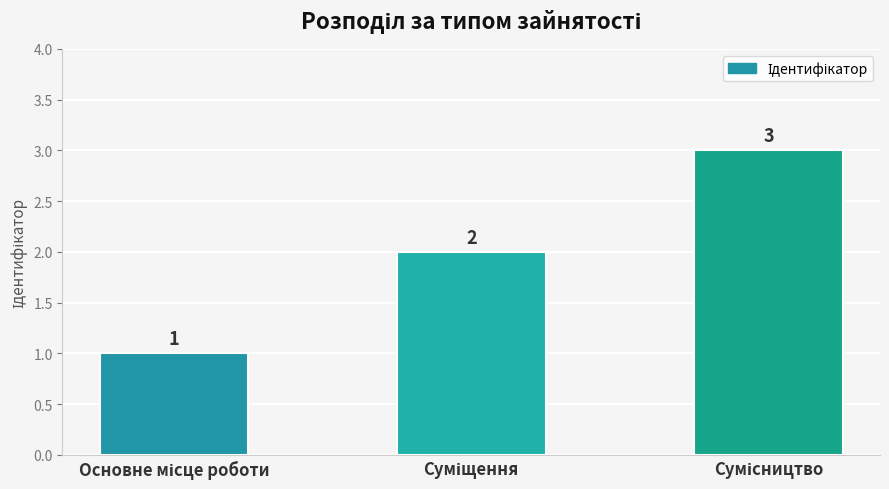

What is the maximum value shown in the chart?

3